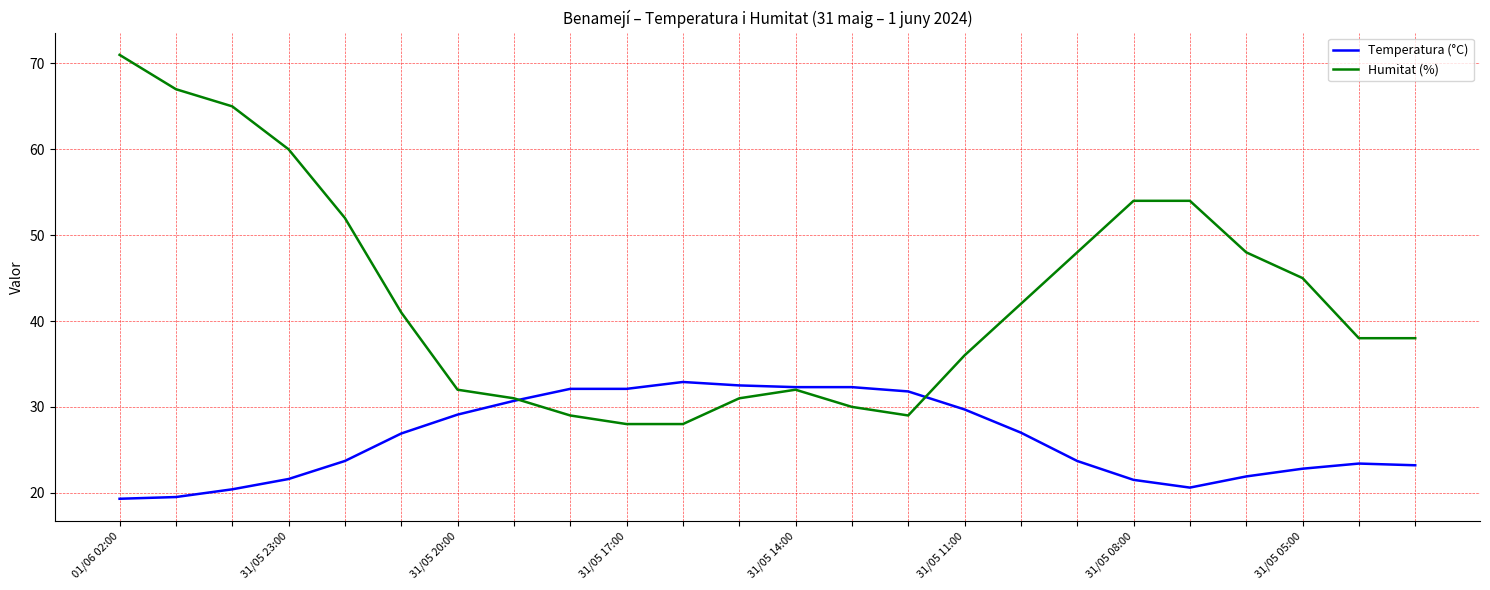

Which series has the widest spread of values?

Humitat (%)